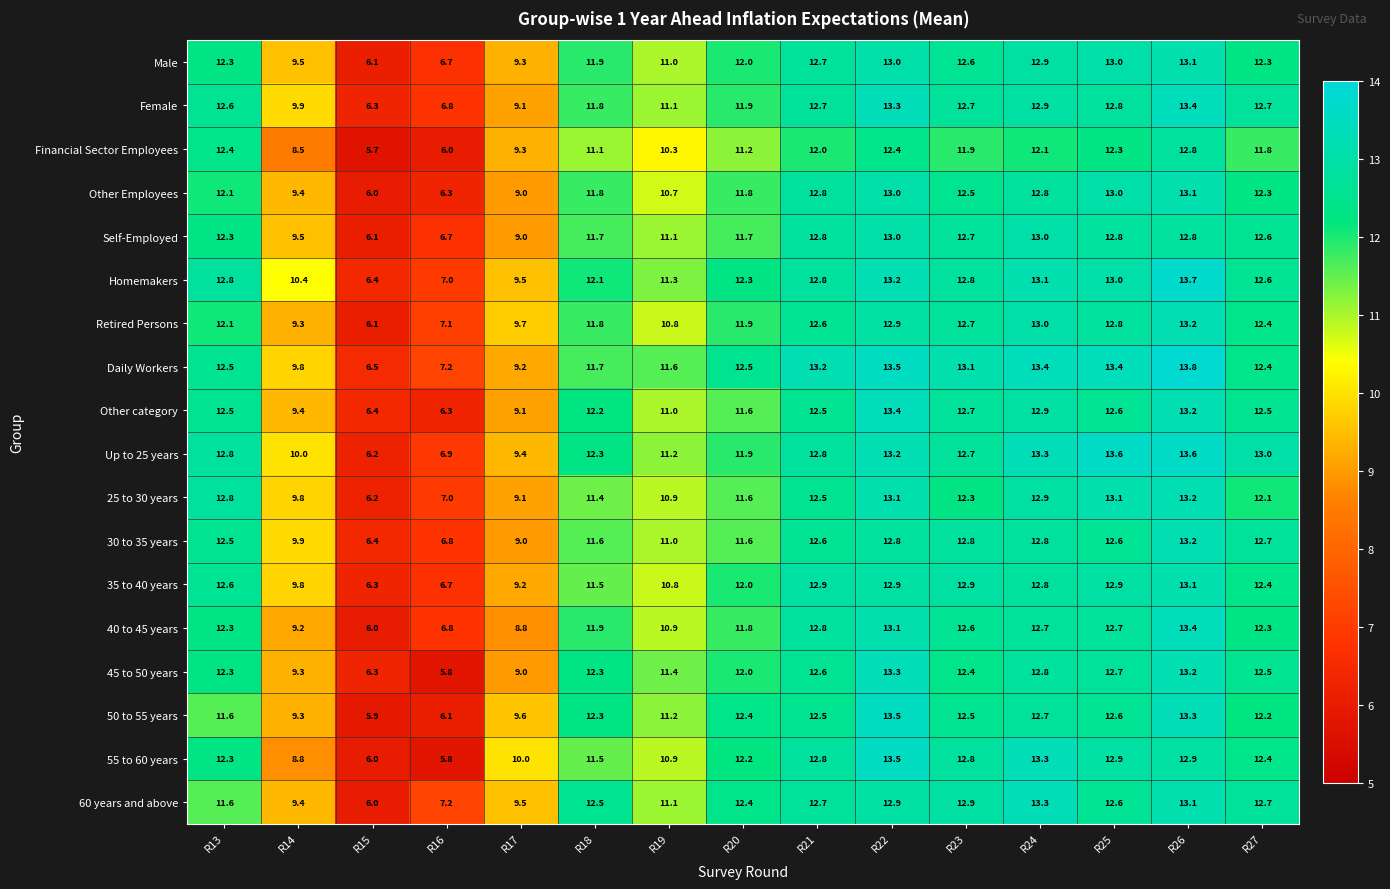

What is the difference between the 40 to 45 years values at R13 and R26?

1.1